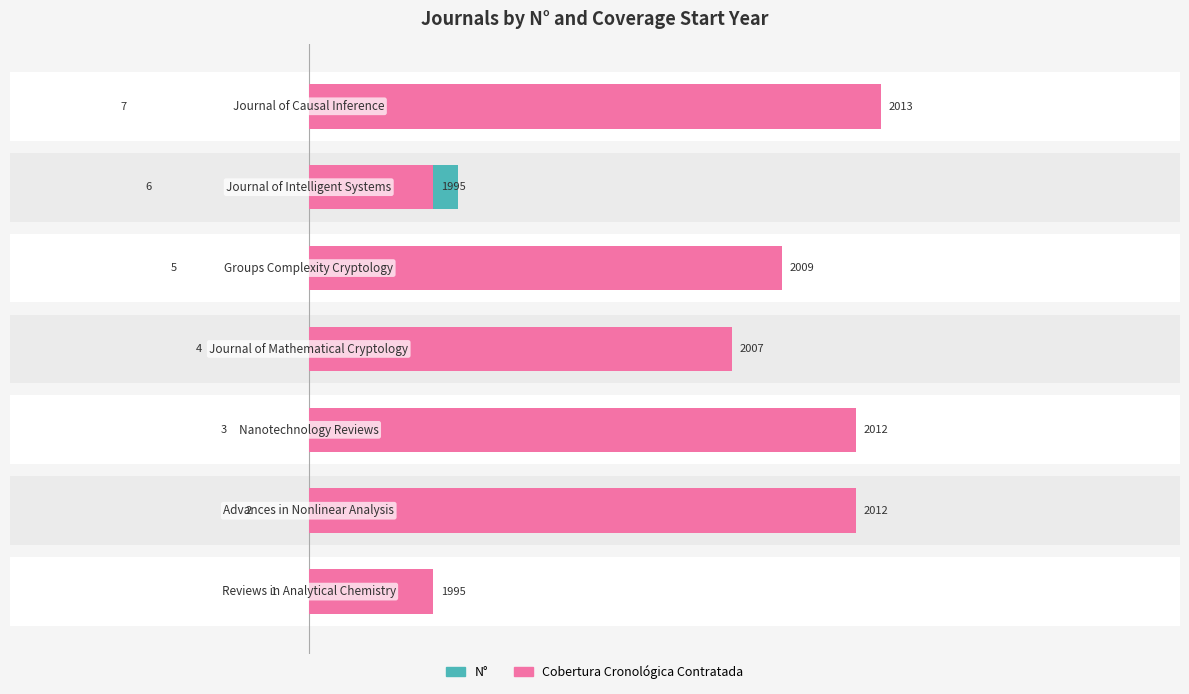

Reading left to right, extract all data points from this chart.

N°: 0=1	1=2	2=3	3=4	4=5	5=6	6=7
Cobertura Cronológica Contratada: 0=5	1=22	2=22	3=17	4=19	5=5	6=23